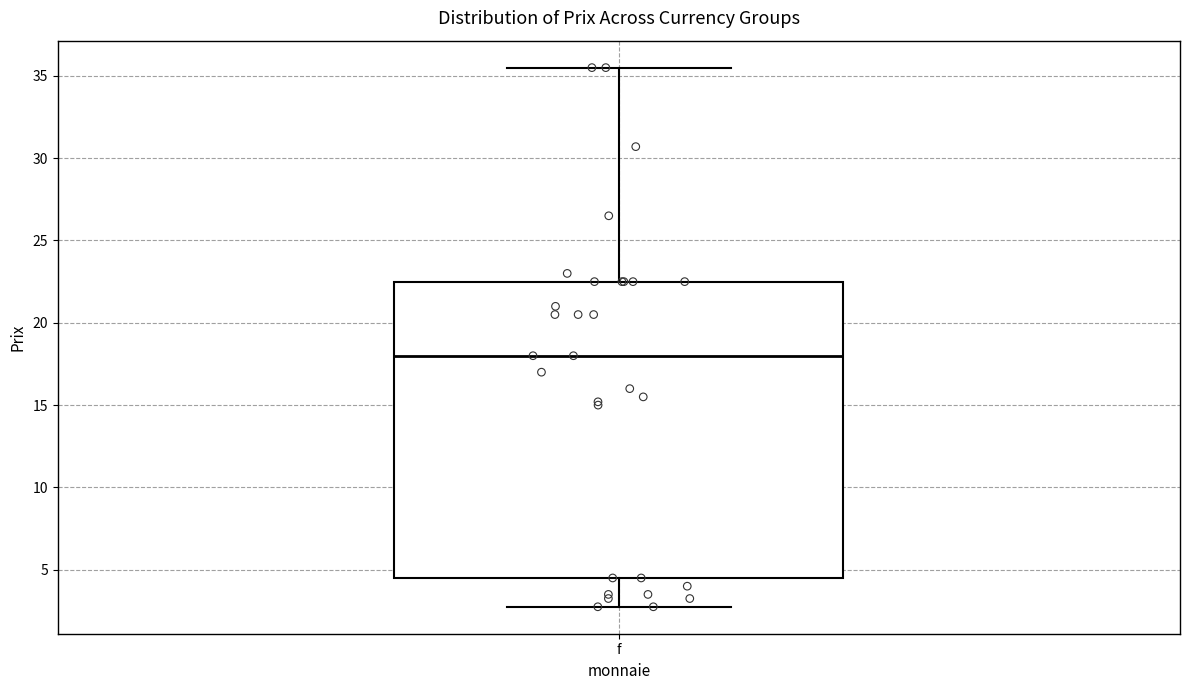

Where is the upper edge of the box for f on the y-axis? The values are not printed on the chart, so give them approximately, as read against the axis.

22.5